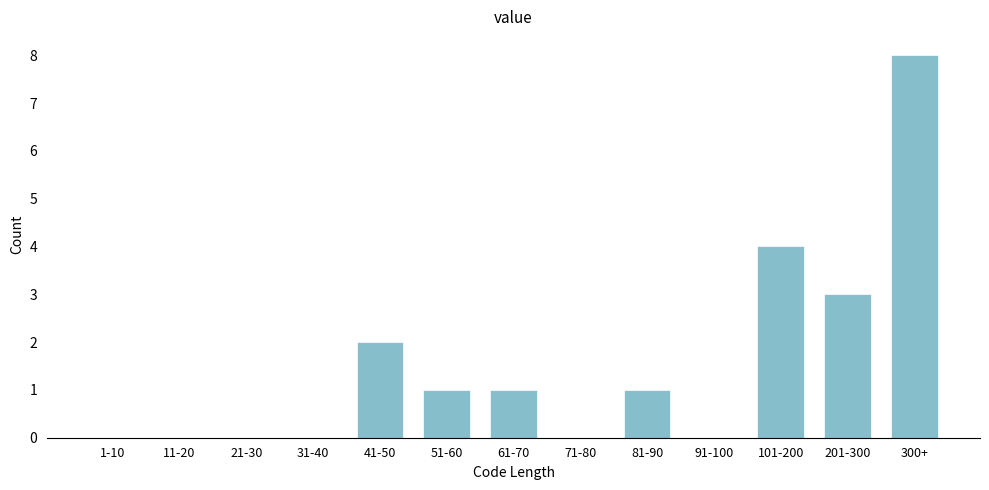

Reading left to right, transcribe all the data shown in this chart.

1-10=0	11-20=0	21-30=0	31-40=0	41-50=2	51-60=1	61-70=1	71-80=0	81-90=1	91-100=0	101-200=4	201-300=3	300+=8